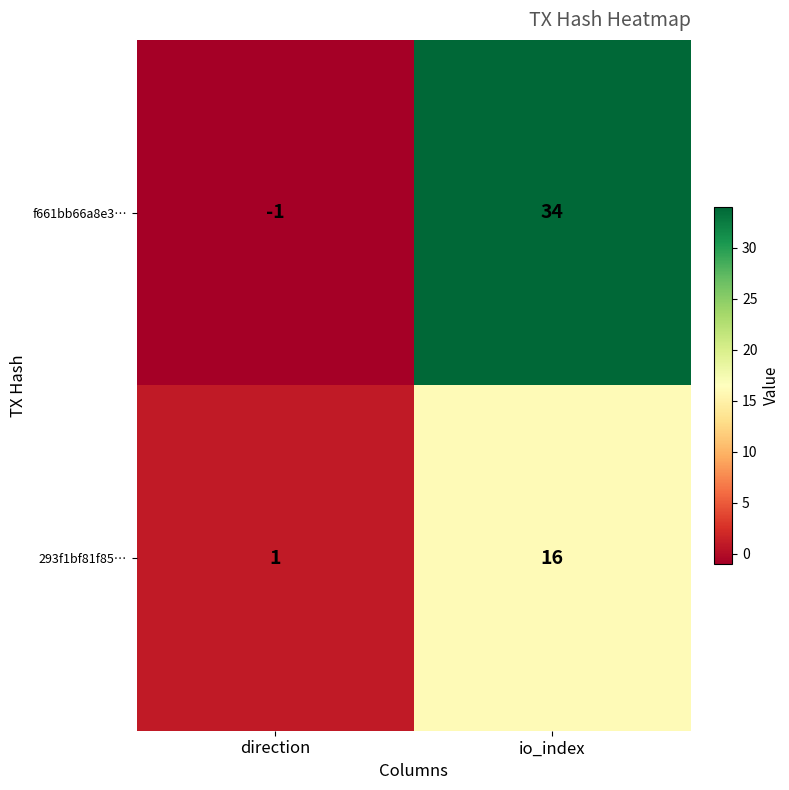

What is the difference between the maximum and minimum values in the f661bb66a8e3… series?

35